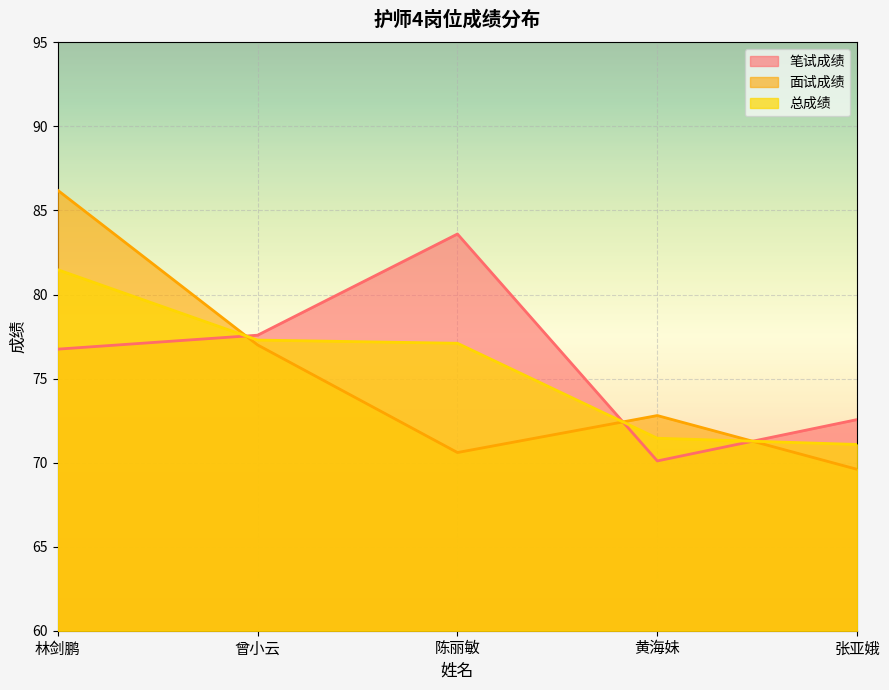

What is the sum of all 面试成绩 values?

376.2